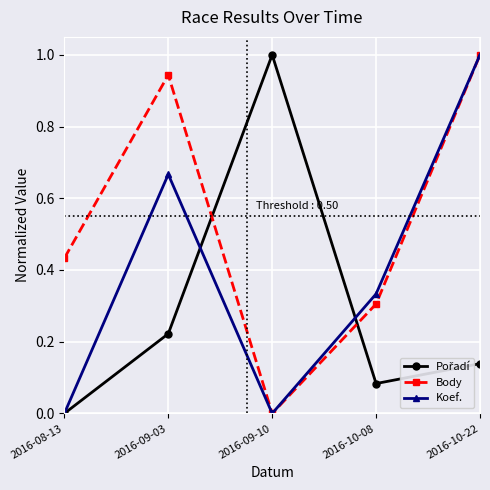

Is it true that Koef. equals 0.0 at 2016-08-13?

True